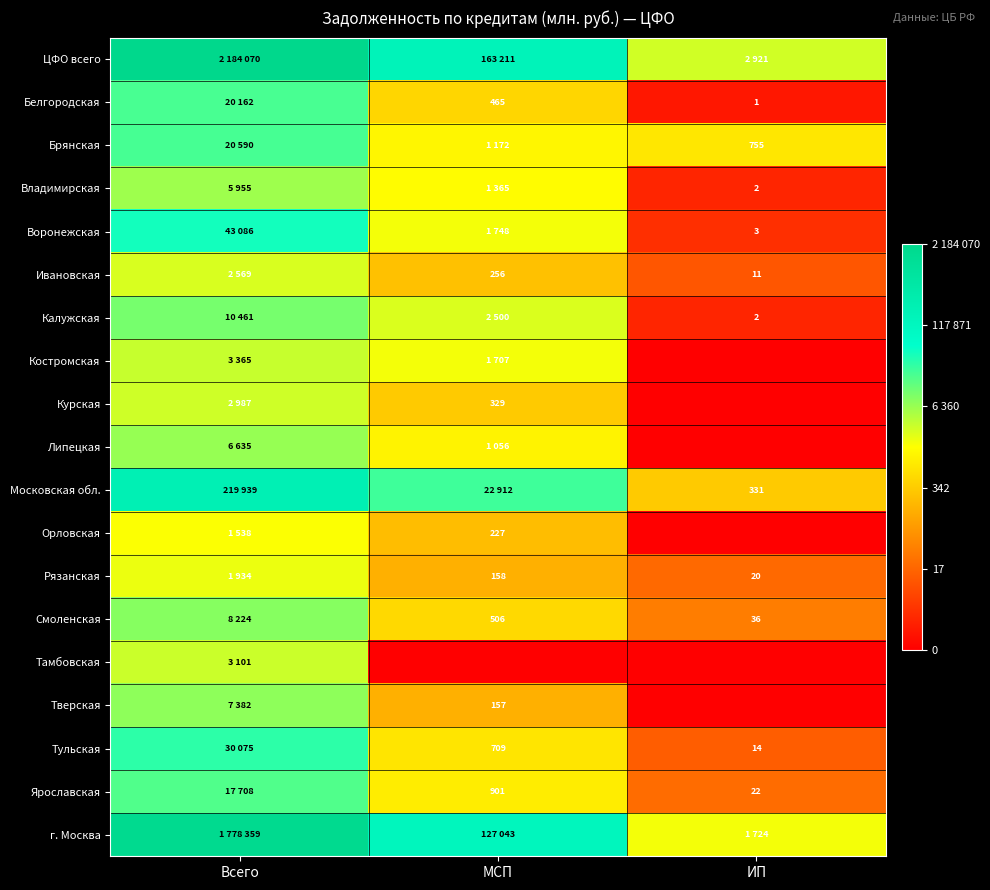

How many values in the Московская обл. series are below 10?

1